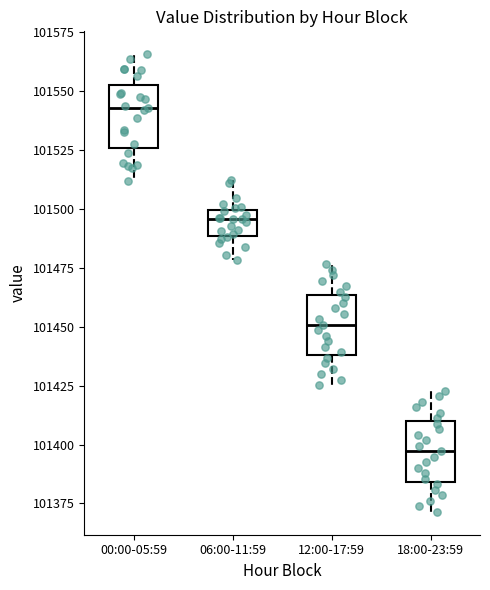

Where is the upper edge of the box for 18:00-23:59 on the y-axis? The values are not printed on the chart, so give them approximately, as read against the axis.

101410